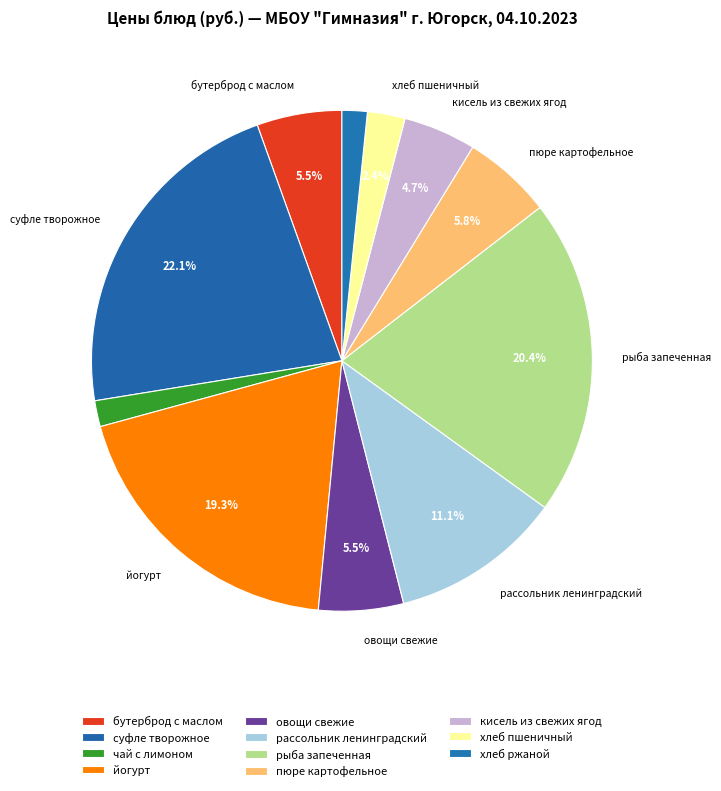

Is the sum of рассольник ленинградский and пюре картофельное greater than half?

No